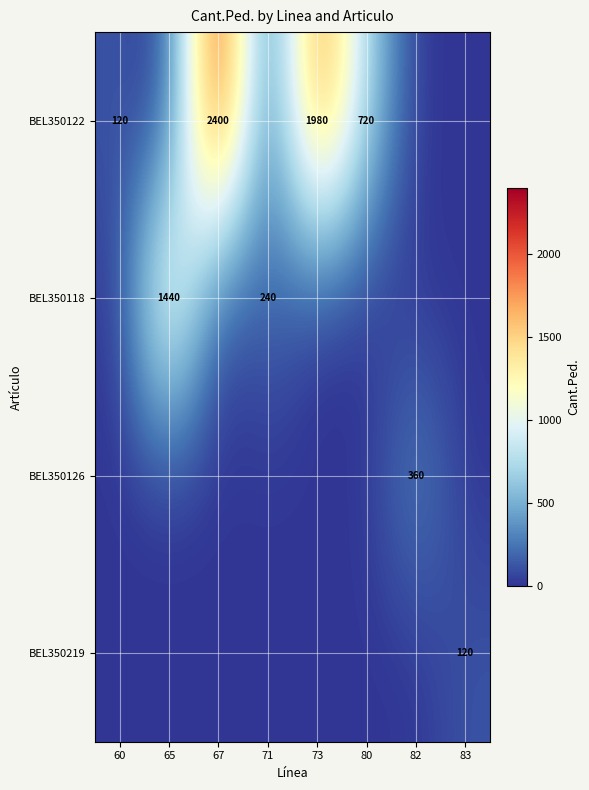

The value of BEL350118 at 65 is 1440. True or false?

True